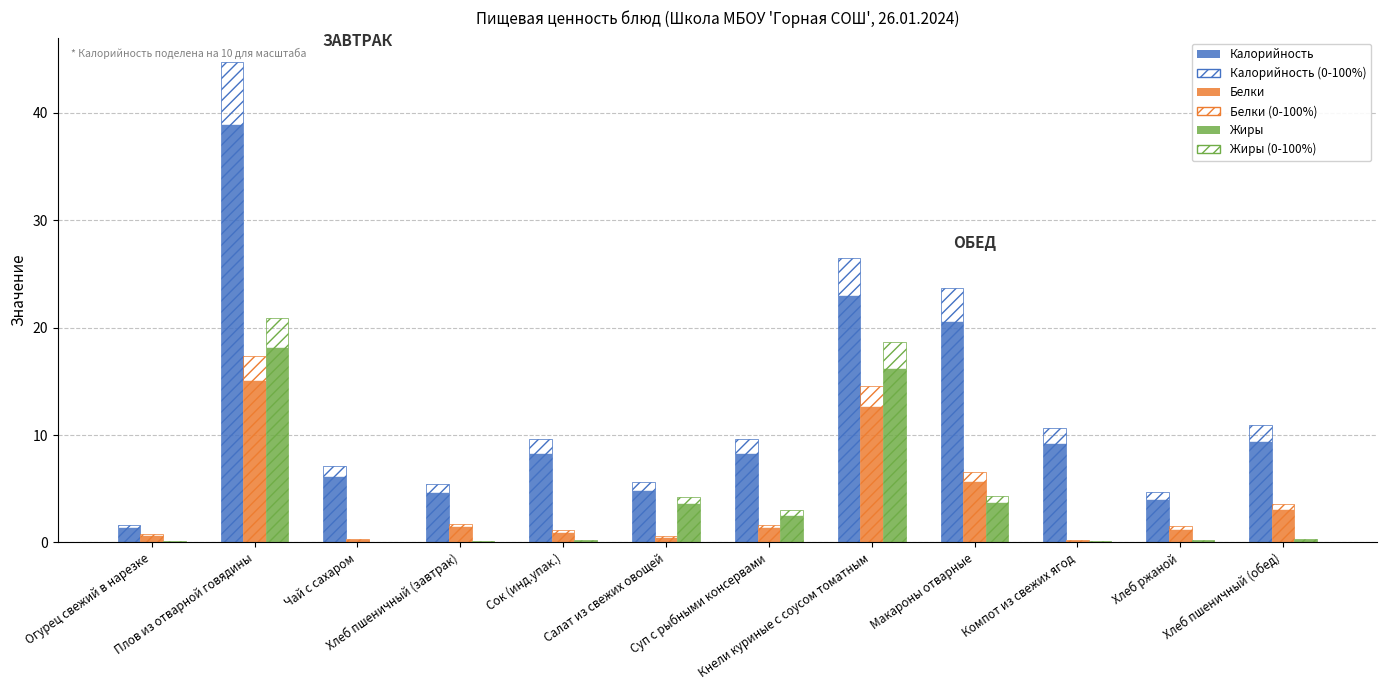

Count the number of data series in this chart.

6